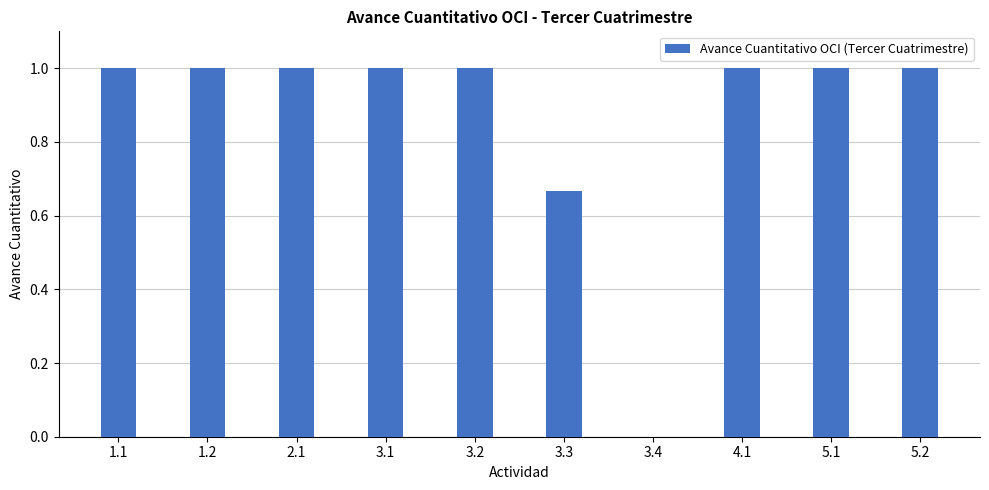

Is it true that the value at 3.1 is 1.0?

True